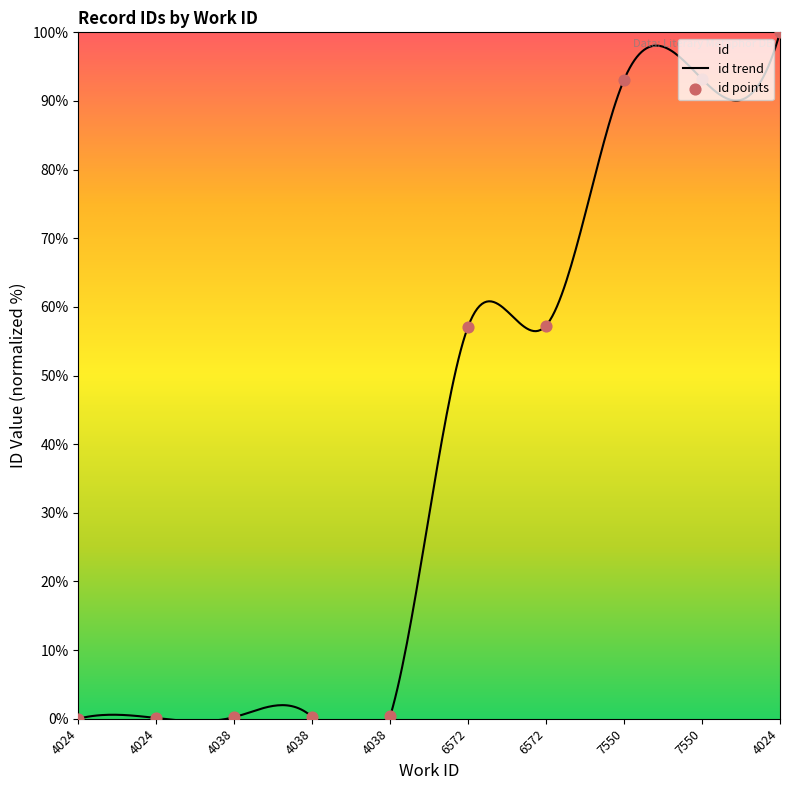

What is the change in value from 4024 to 7550?

+93.1